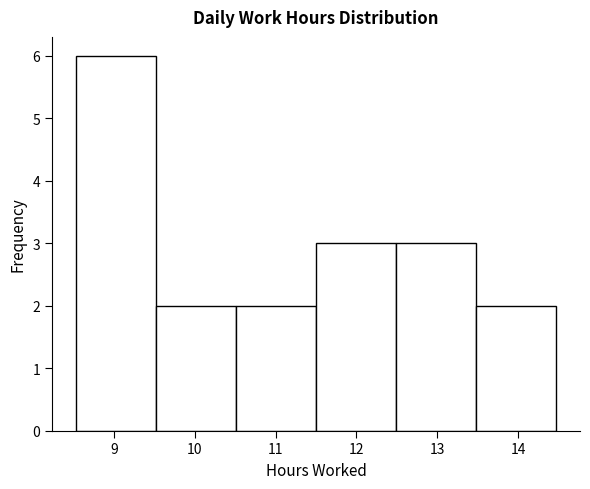

Reading left to right, transcribe this chart: for each bar, give the range it covers on the x-axis and its height. Neither the bar edges nor the heights are printed on the chart, so give them approximately, as read against the axes.

8.53 to 9.52: 6
9.52 to 10.51: 2
10.51 to 11.50: 2
11.50 to 12.49: 3
12.49 to 13.48: 3
13.48 to 14.47: 2